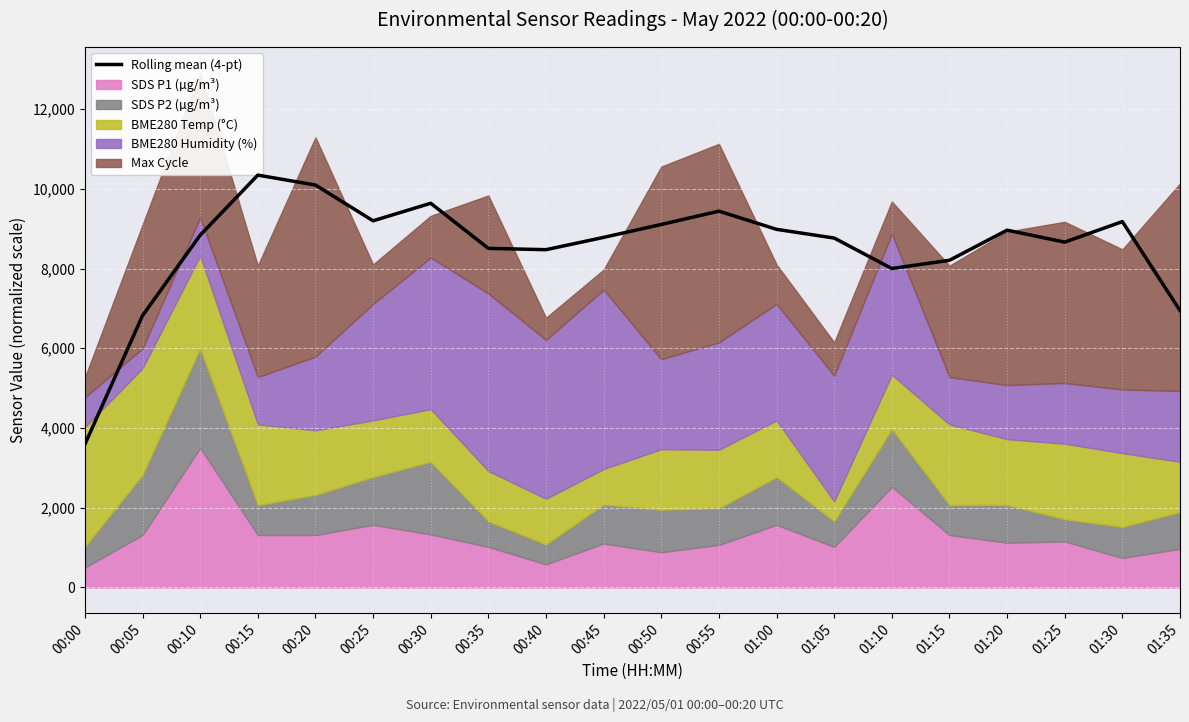

True or false: the data shows 2226.2 at 00:25.

False